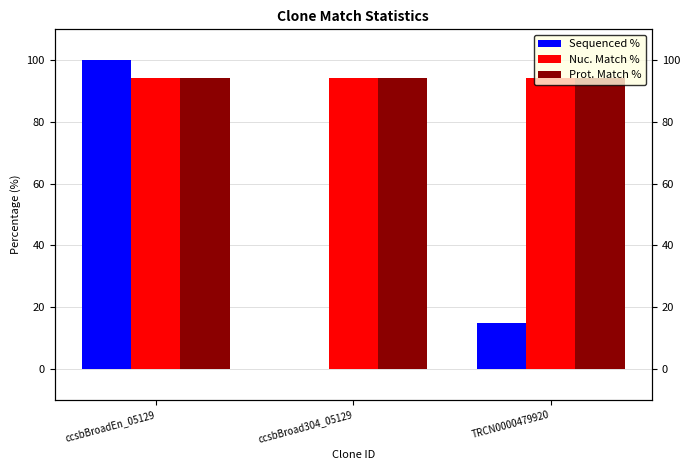

List the series in order of their peak value, lowest first.

Nuc. Match %, Prot. Match %, Sequenced %